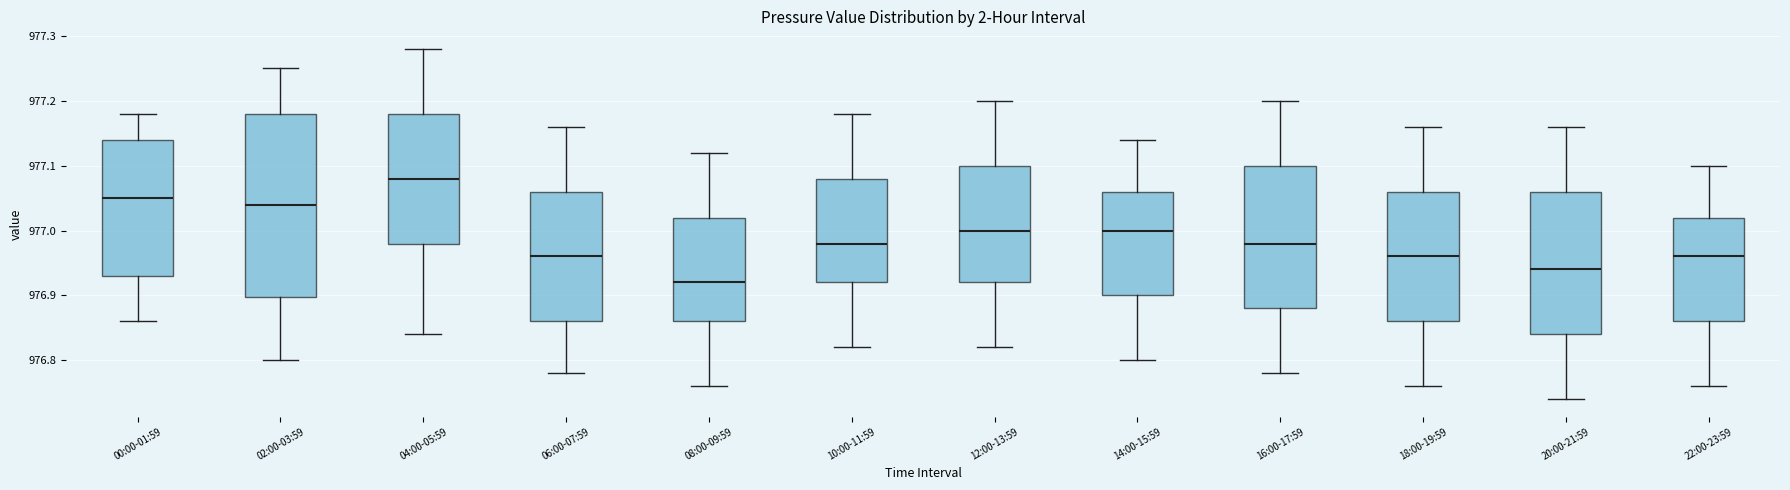

Where is the upper edge of the box for 22:00-23:59 on the y-axis? The values are not printed on the chart, so give them approximately, as read against the axis.

977.02